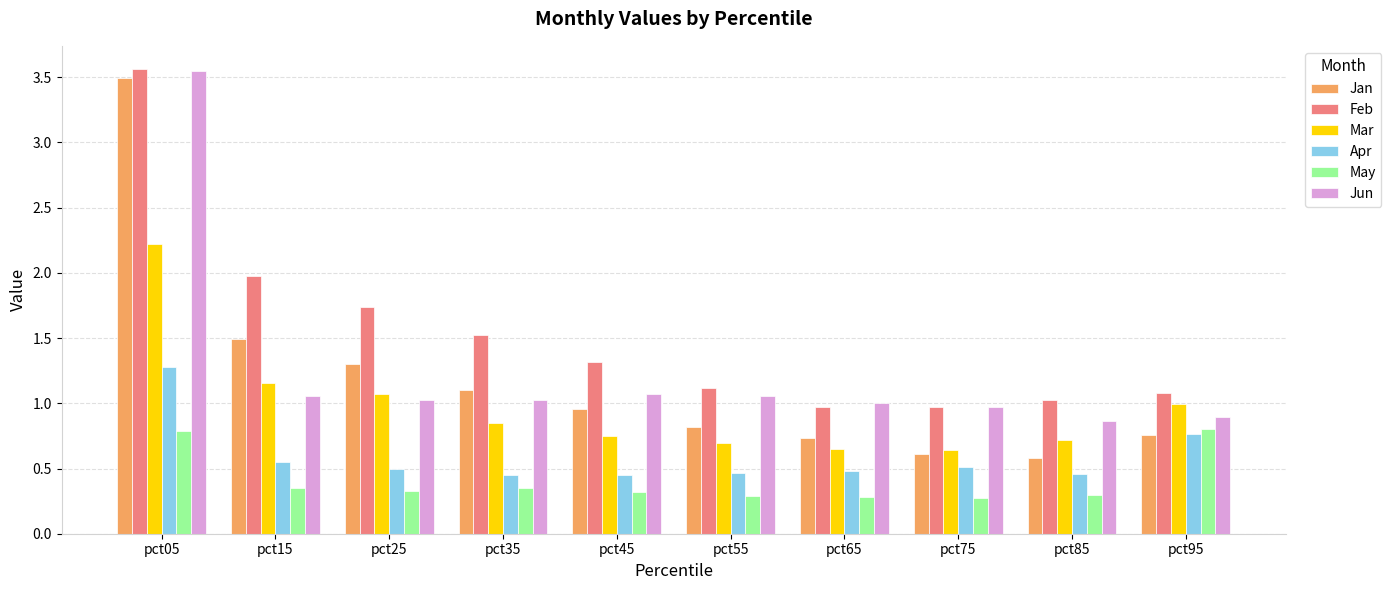

Which category has the highest value in the Jan series?

pct05